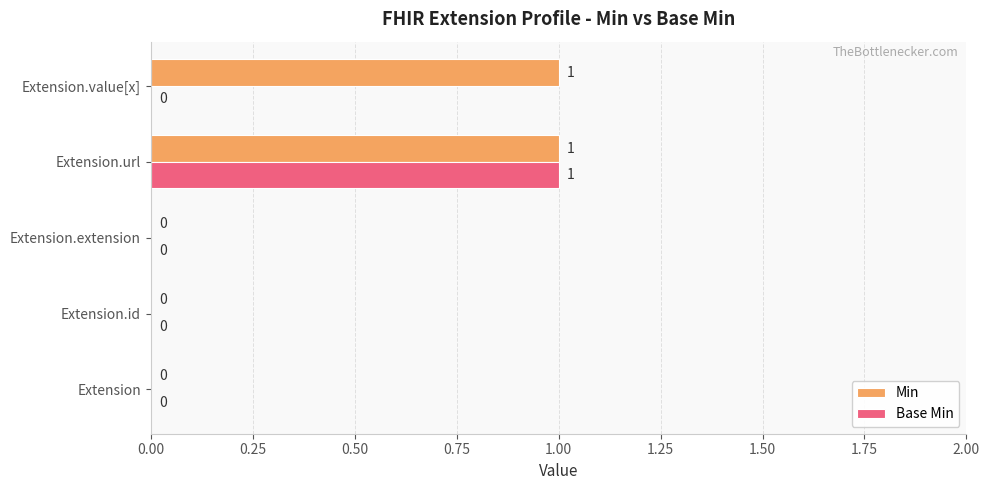

Is it true that Base Min equals 0 at Extension.url?

False